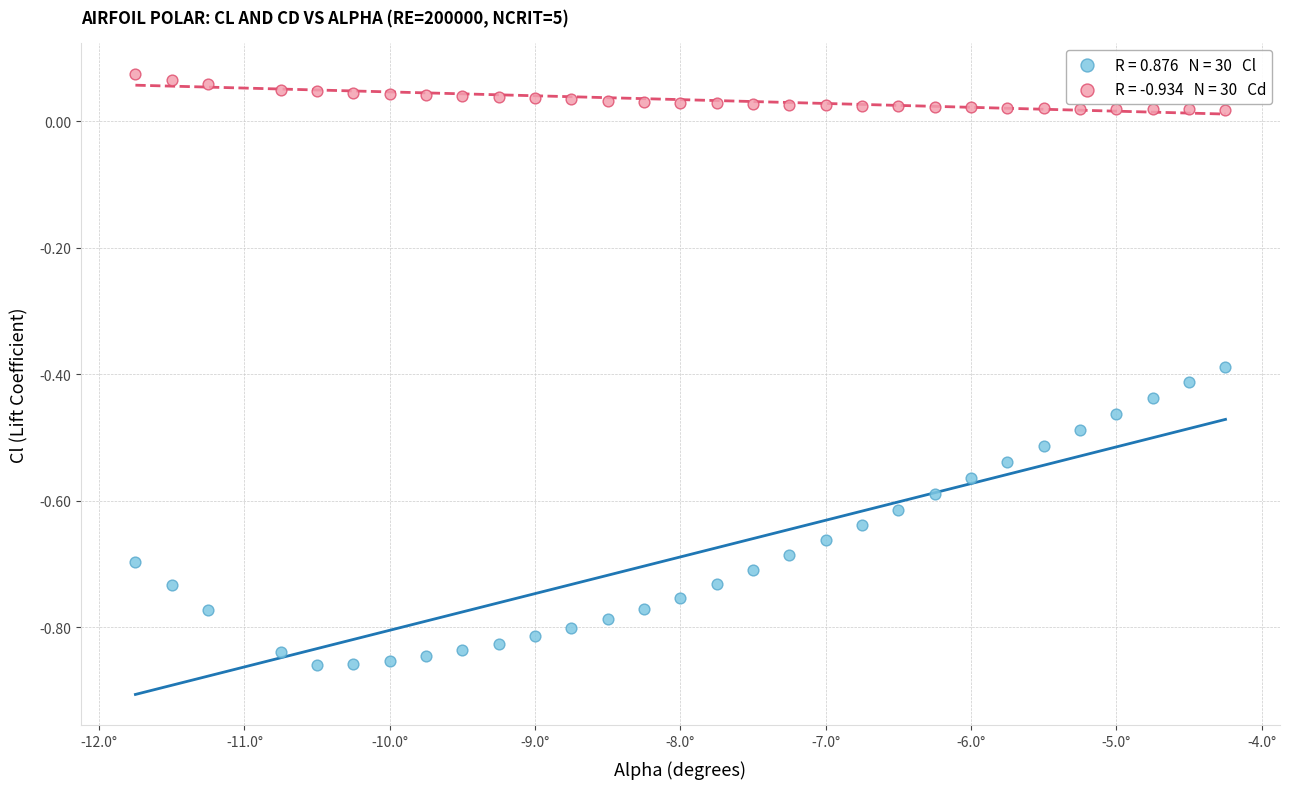

Across all data points, what is the range of X values (max minus min)?

7.5